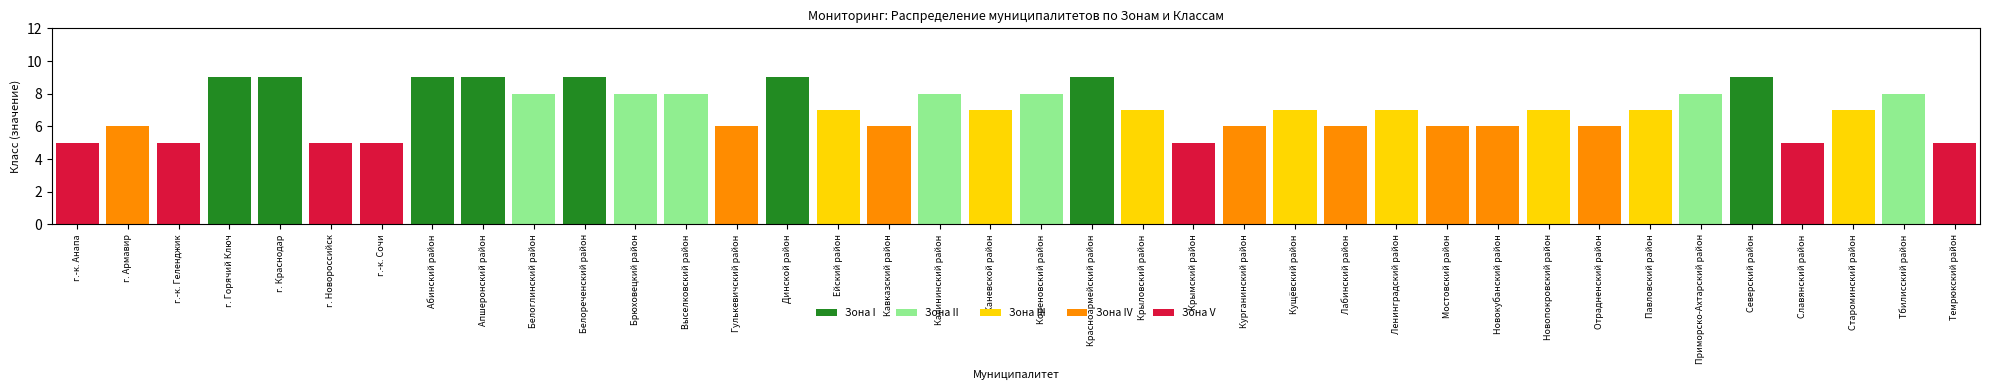

What are all the series names shown in the legend?

Зона I, Зона II, Зона III, Зона IV, Зона V